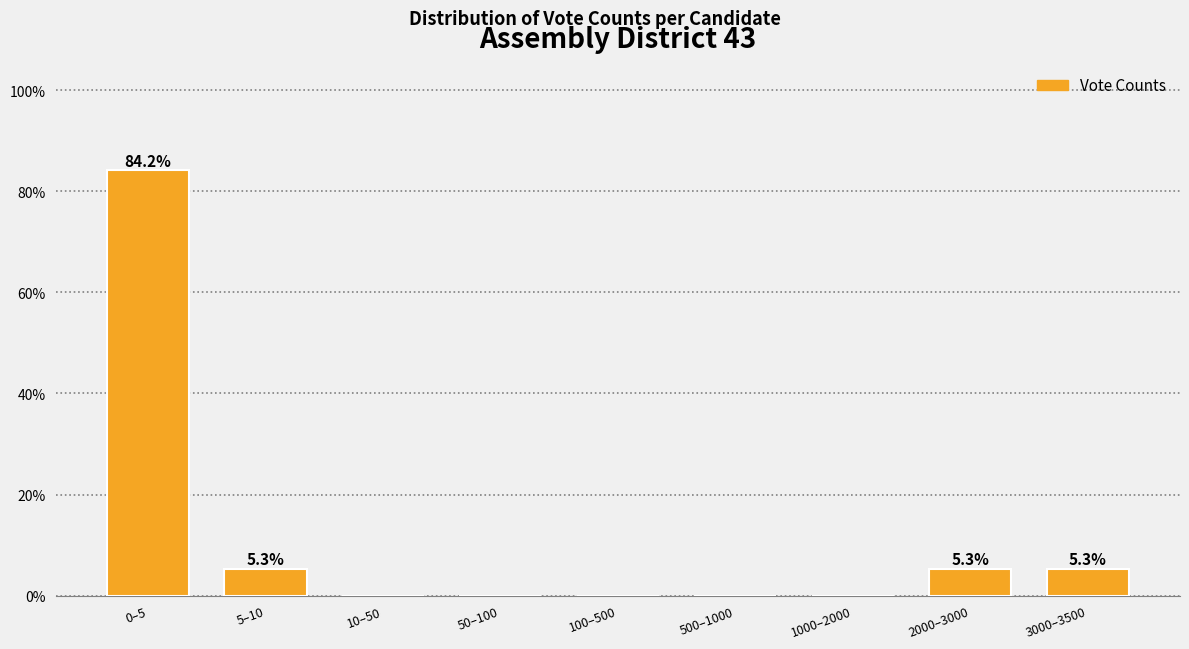

Reading left to right, transcribe all the data shown in this chart.

0–5=84.2	5–10=5.3	10–50=0.0	50–100=0.0	100–500=0.0	500–1000=0.0	1000–2000=0.0	2000–3000=5.3	3000–3500=5.3